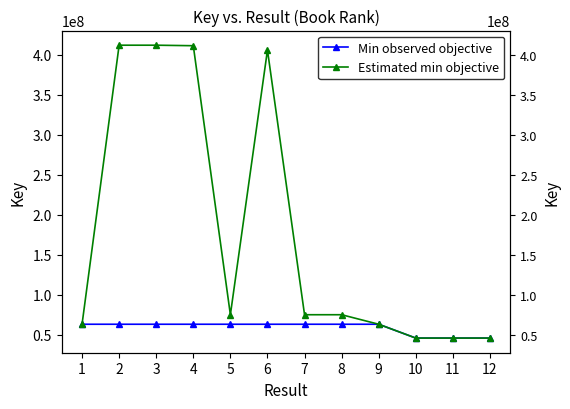

The Estimated min objective series shows 411077061 at 4. True or false?

True